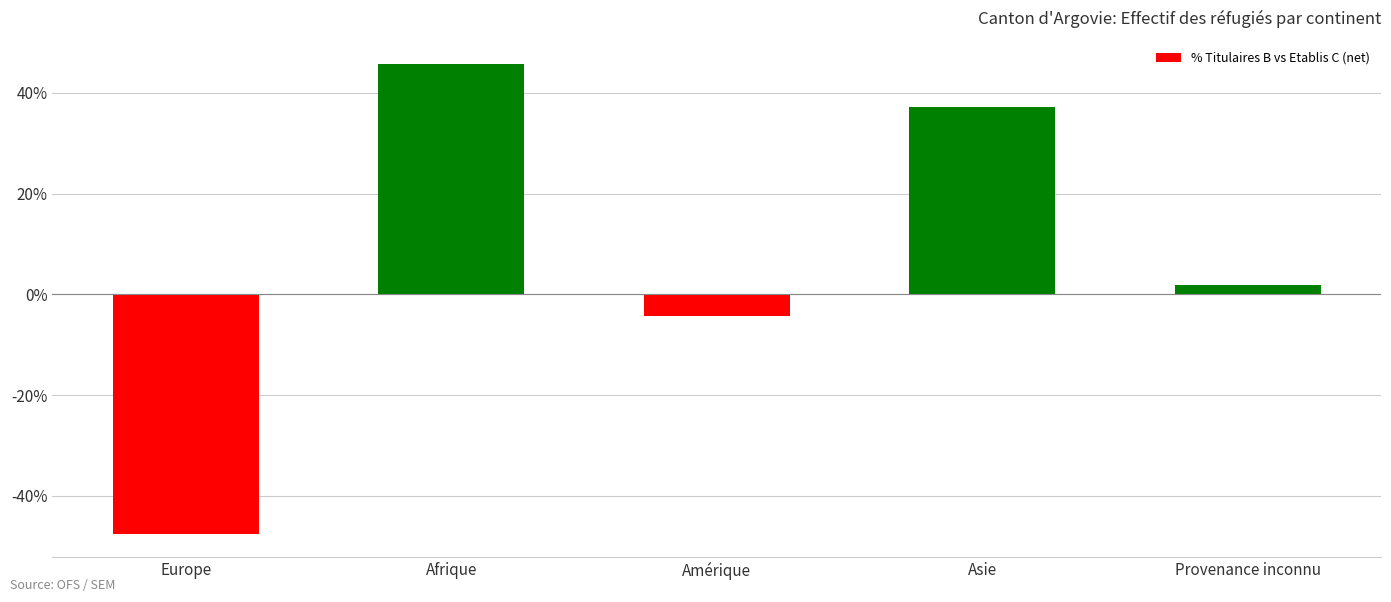

How many data points are above 1?

3